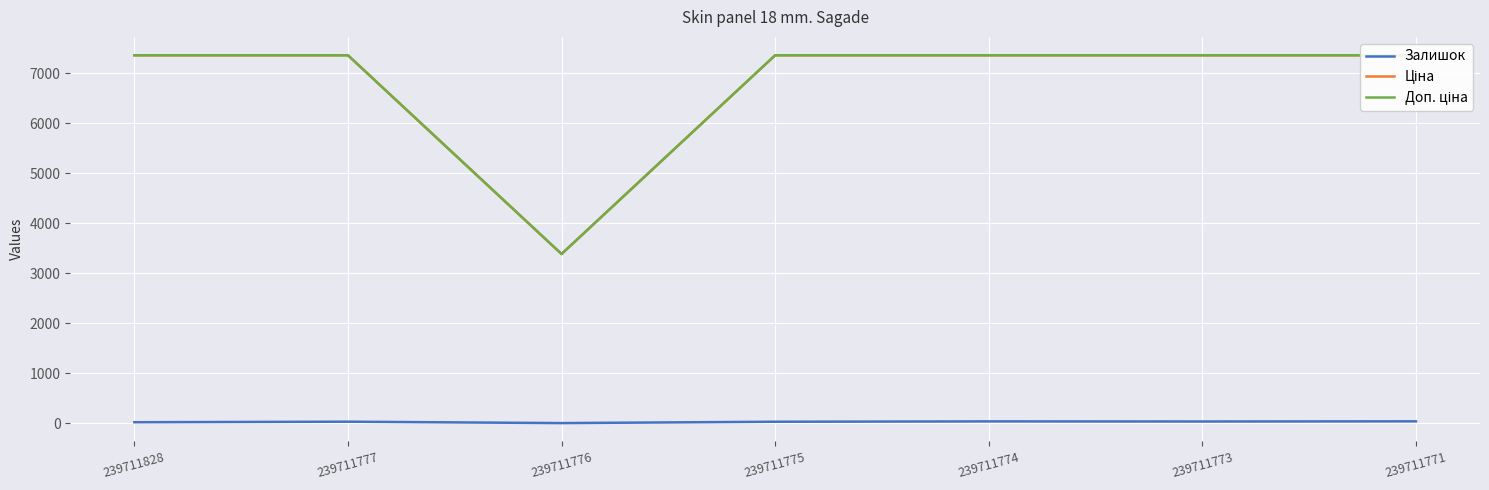

What are all the series names shown in the legend?

Залишок, Ціна, Доп. ціна